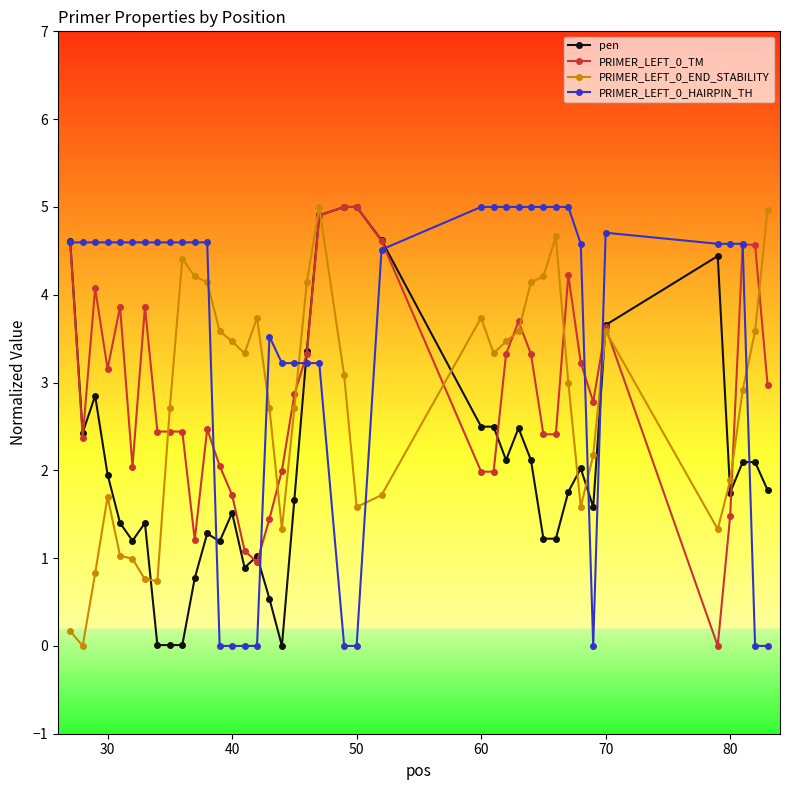

What is the value of the PRIMER_LEFT_0_TM point at the 20th from the left?

3.3